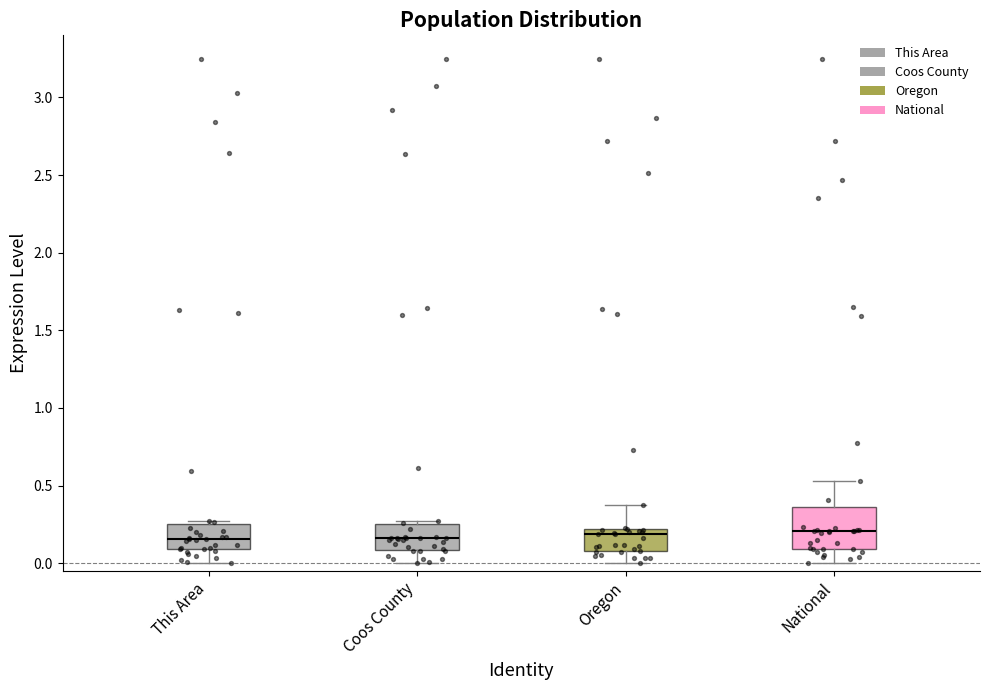

Where does the lower whisker of the box for Oregon end on the y-axis? The values are not printed on the chart, so give them approximately, as read against the axis.

0.00